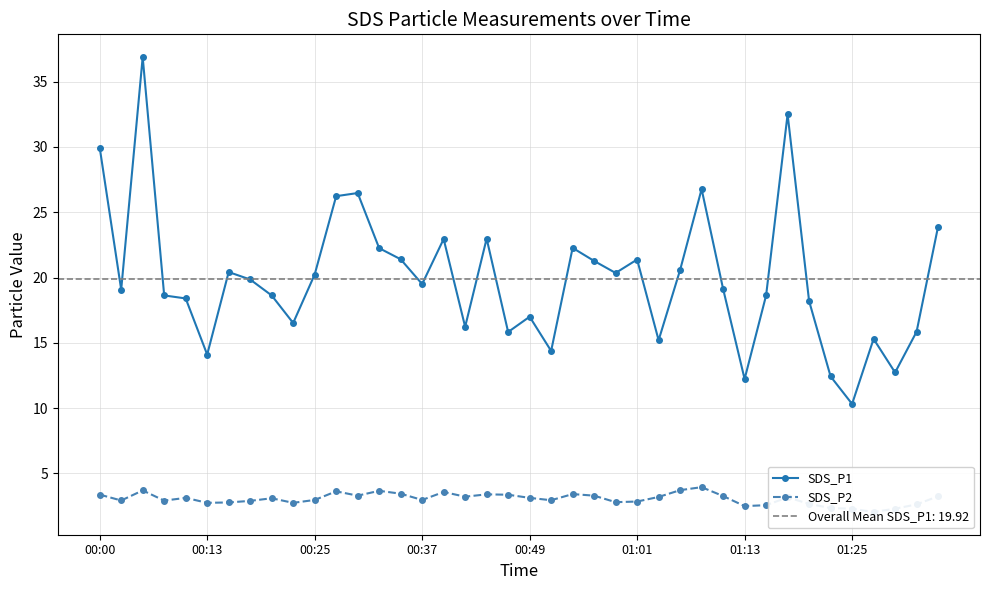

Is the value of SDS_P1 at 34 greater than the value of SDS_P2 at 00:00?

Yes